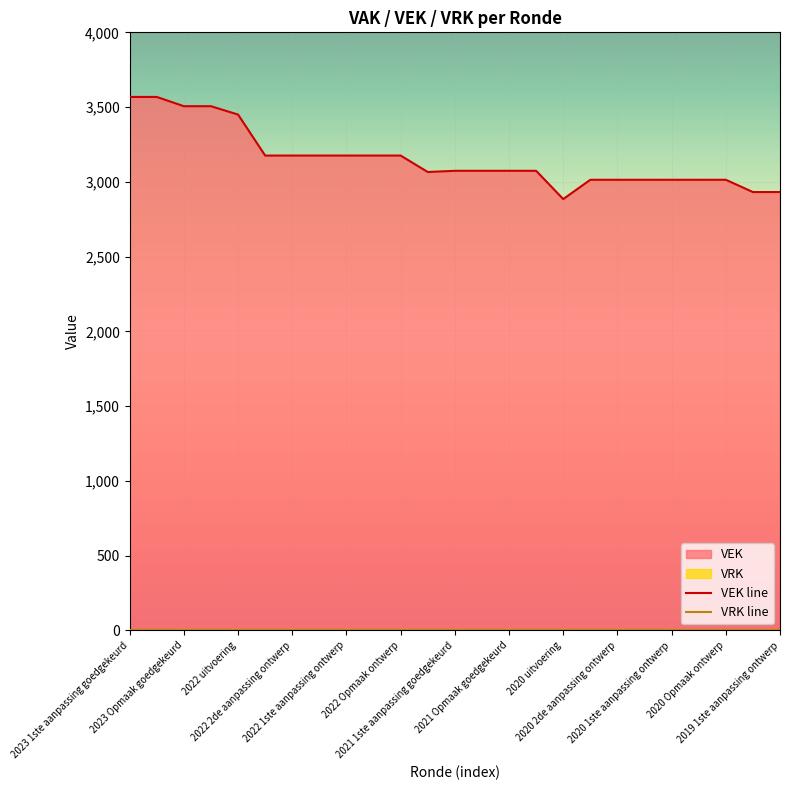

What is the total value across all series at 2023 1ste aanpassing goedgekeurd?

3568